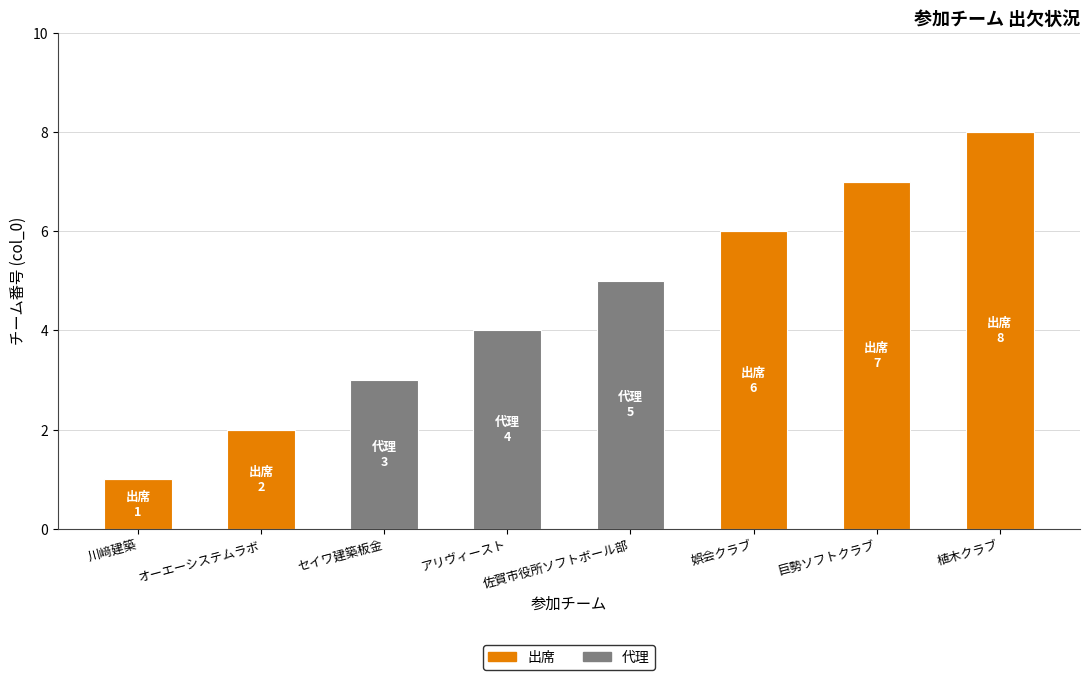

True or false: 出席 has a value of 0 at セイワ建築板金.

True